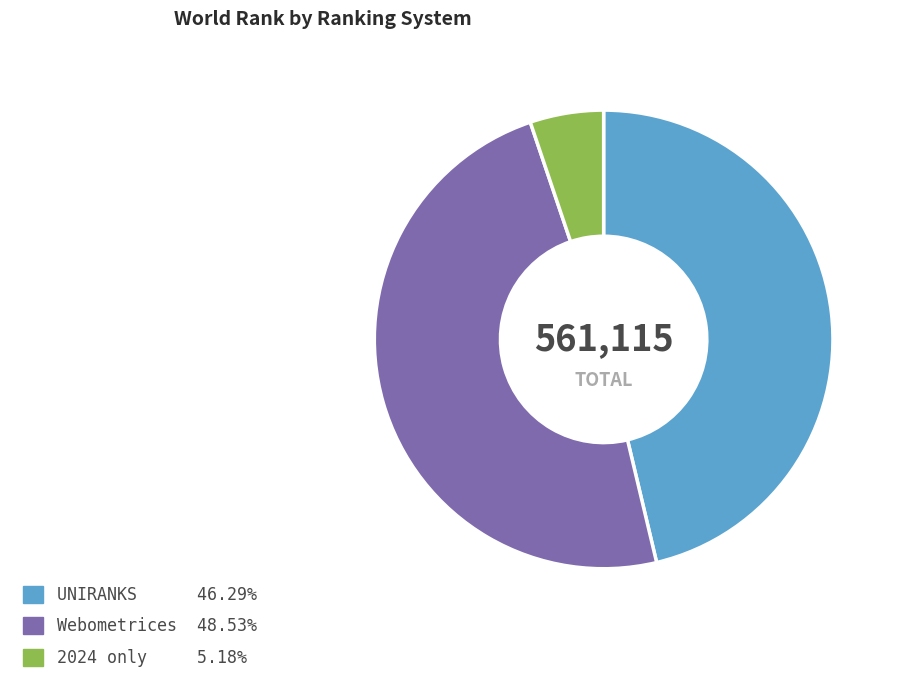

Is there any slice that represents more than half of the pie?

No